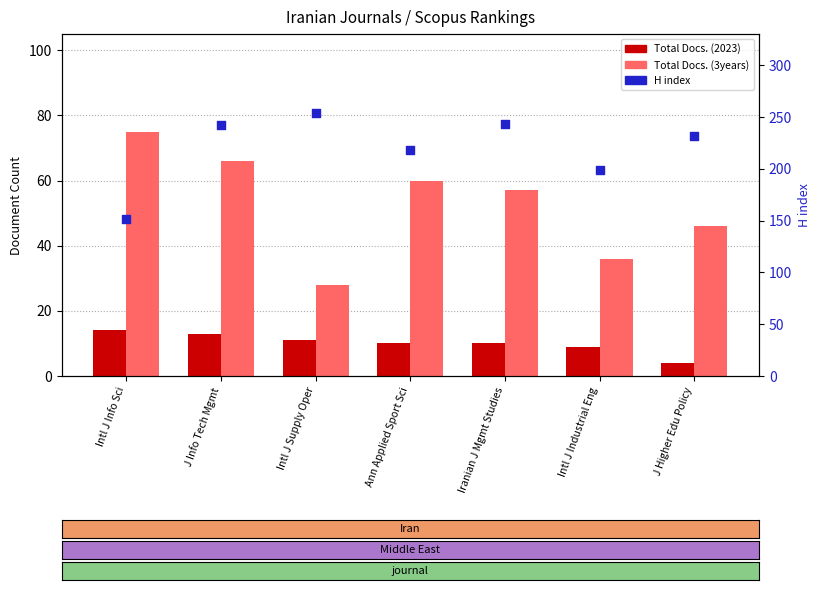

Is the value of H index at Iranian J Mgmt Studies greater than the value of Total Docs. (3years) at J Info Tech Mgmt?

Yes